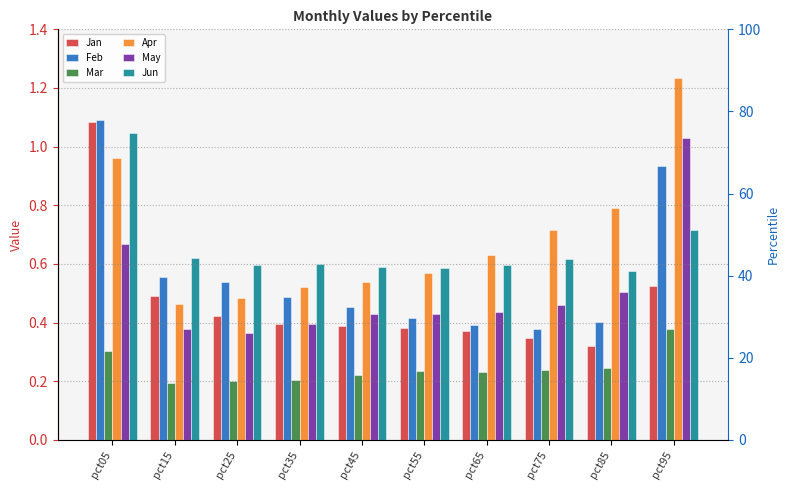

Reading right to left, what are all the values shown in this chart?

Jan: 0.5	0.3	0.3	0.4	0.4	0.4	0.4	0.4	0.5	1.1
Feb: 0.9	0.4	0.4	0.4	0.4	0.5	0.5	0.5	0.6	1.1
Mar: 0.4	0.2	0.2	0.2	0.2	0.2	0.2	0.2	0.2	0.3
Apr: 1.2	0.8	0.7	0.6	0.6	0.5	0.5	0.5	0.5	1.0
May: 1.0	0.5	0.5	0.4	0.4	0.4	0.4	0.4	0.4	0.7
Jun: 0.7	0.6	0.6	0.6	0.6	0.6	0.6	0.6	0.6	1.0